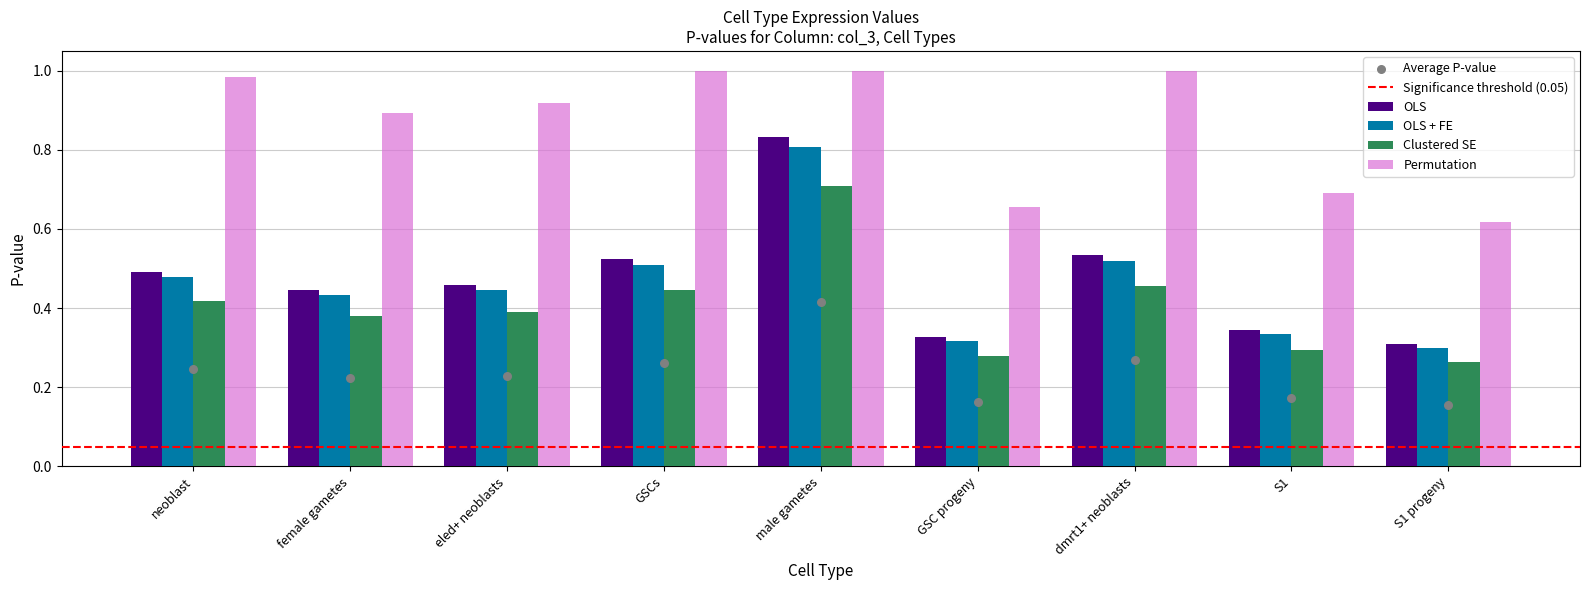

Which series has the largest total across all categories?

OLS + FE